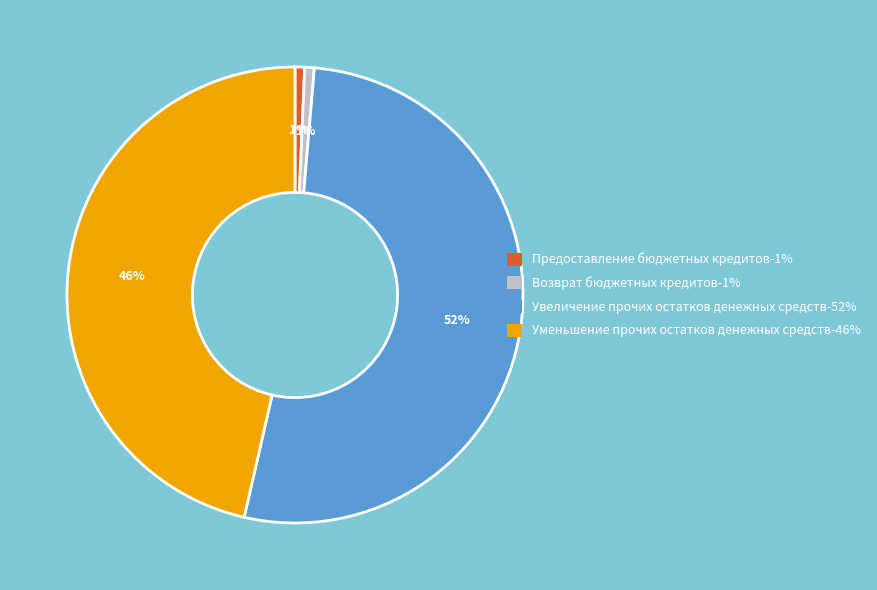

Is it true that Возврат бюджетных кредитов-1% is 1% of the pie?

True